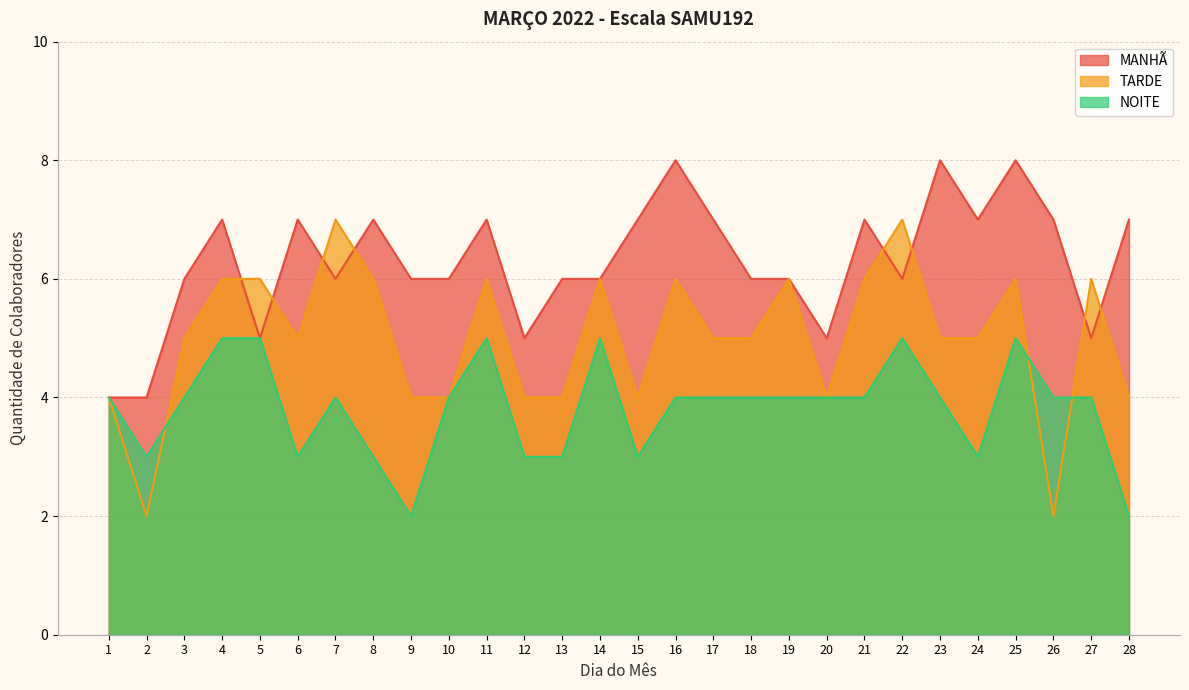

True or false: MANHÃ and NOITE intersect in this chart.

False